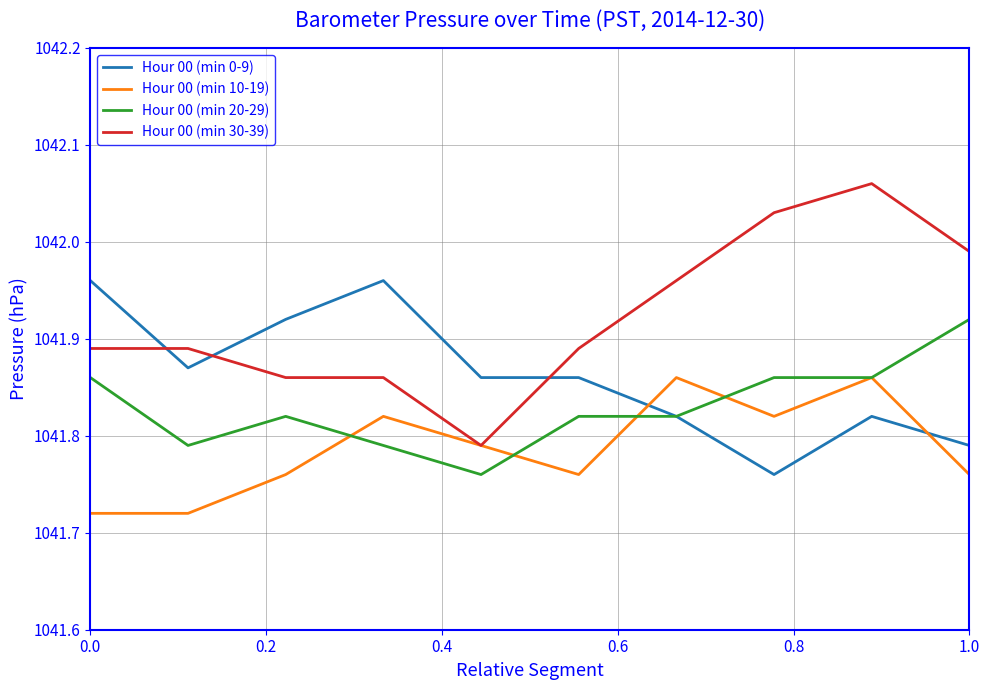

How many times do Hour 00 (min 30-39) and Hour 00 (min 0-9) cross each other?

3